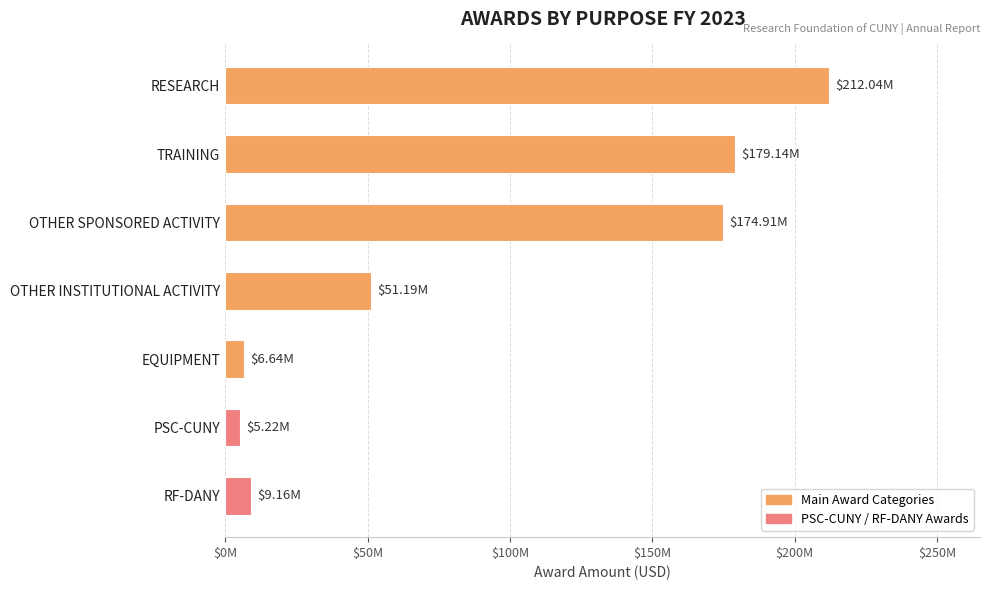

Are the bars horizontal?

Yes